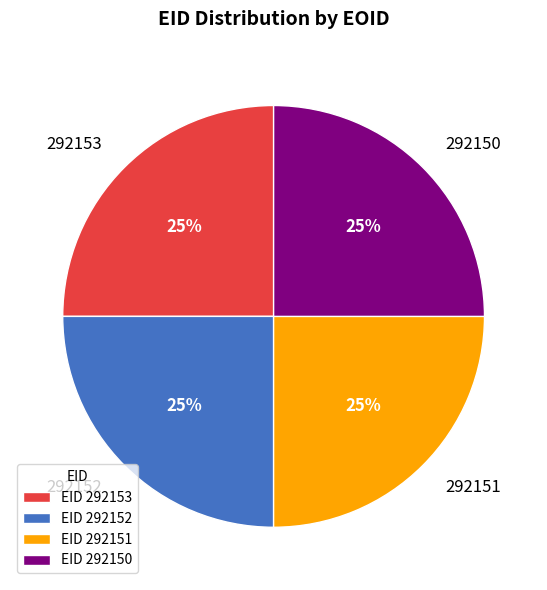

True or false: 292151 accounts for 11% of the total.

False